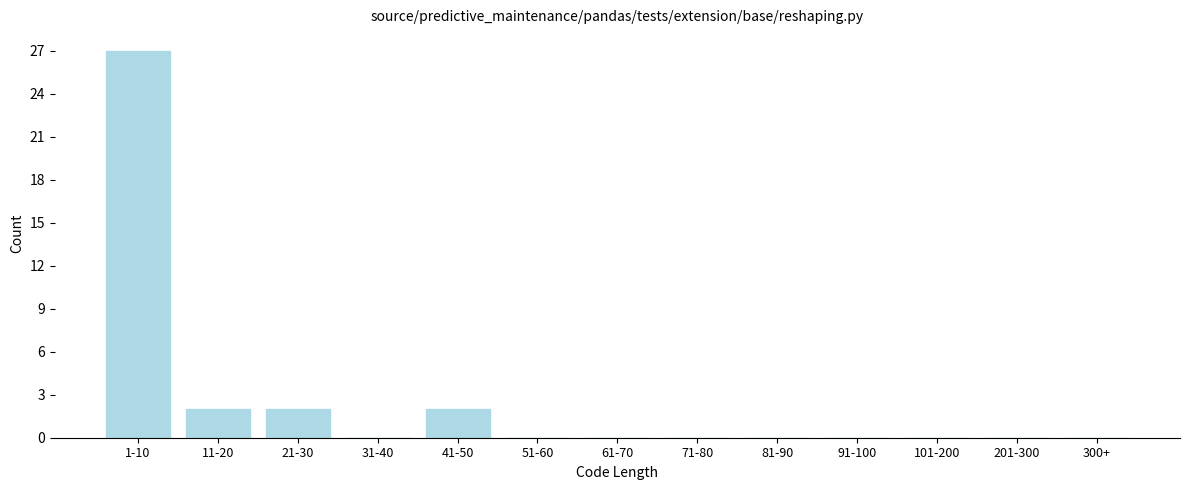

Reading left to right, what are all the values shown in this chart?

1-10=27	11-20=2	21-30=2	31-40=0	41-50=2	51-60=0	61-70=0	71-80=0	81-90=0	91-100=0	101-200=0	201-300=0	300+=0